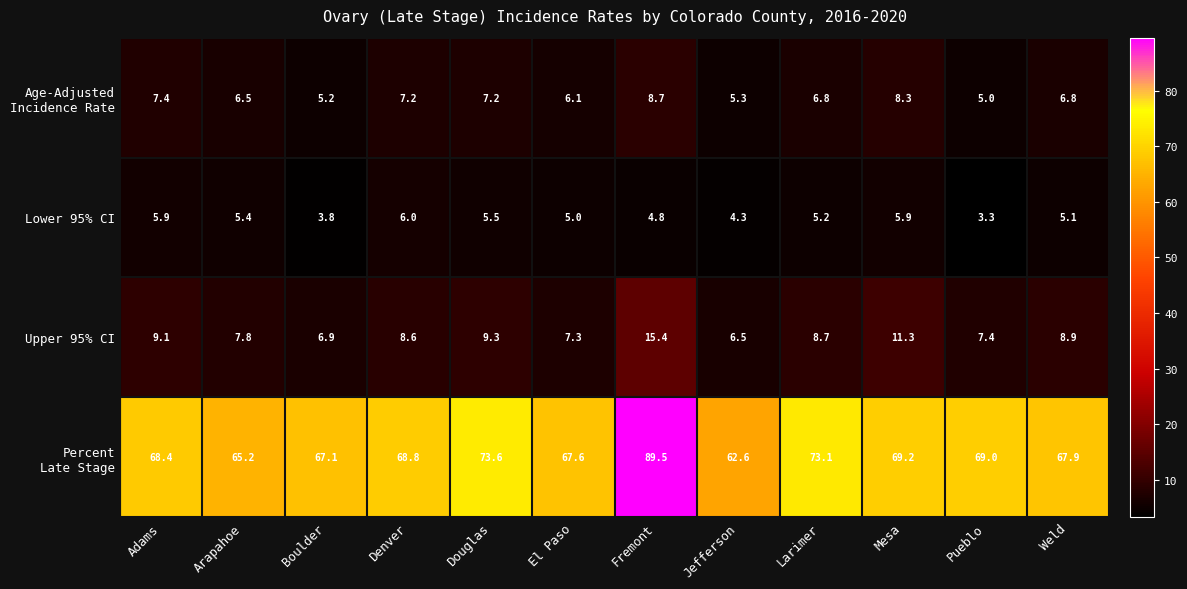

At how many categories does at least one series exceed 51?

12